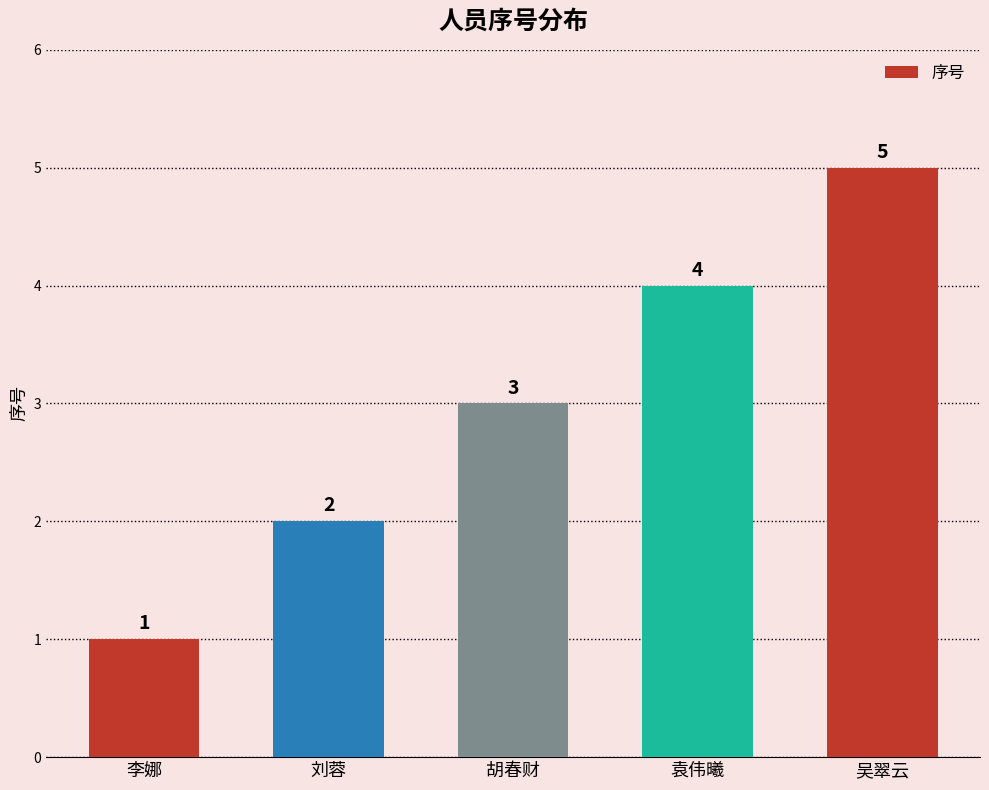

Reading right to left, extract all data points from this chart.

5	4	3	2	1